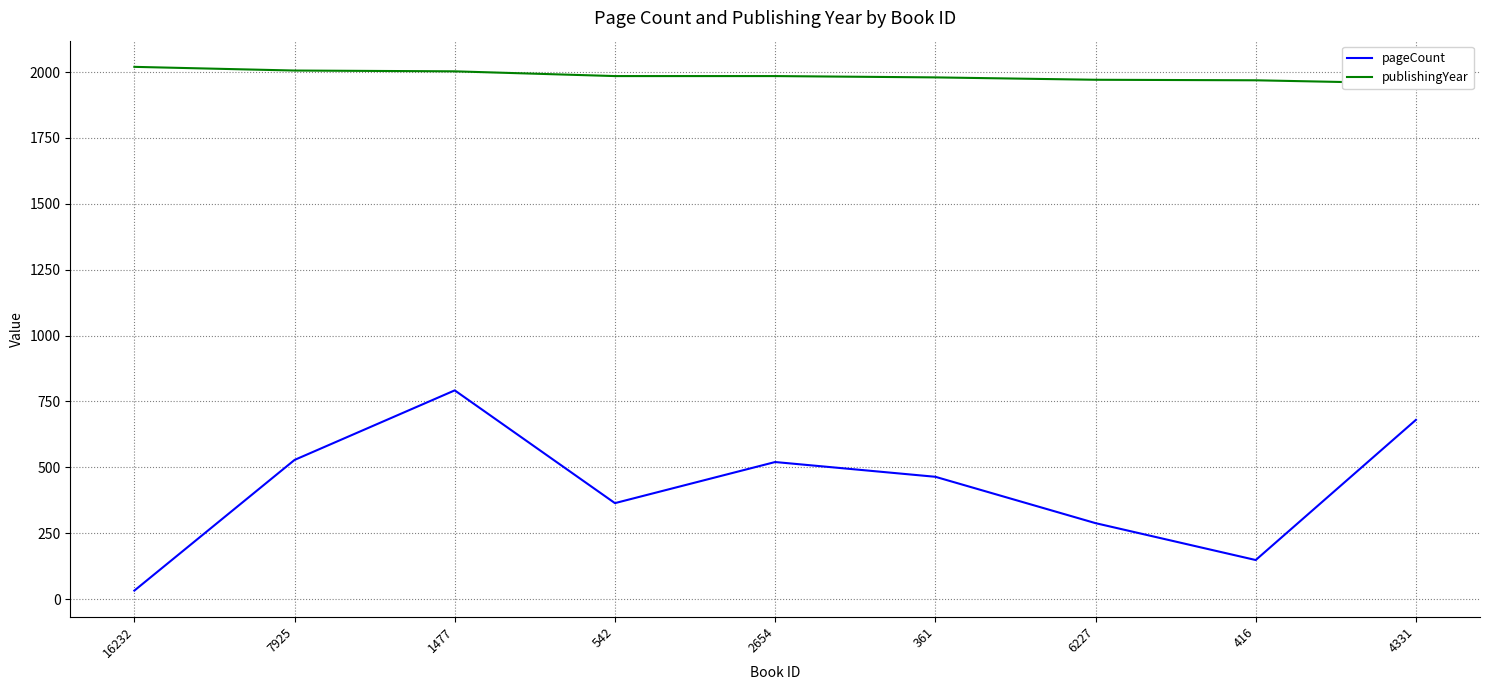

Between 7925 and 416, which series saw the biggest shift?

pageCount